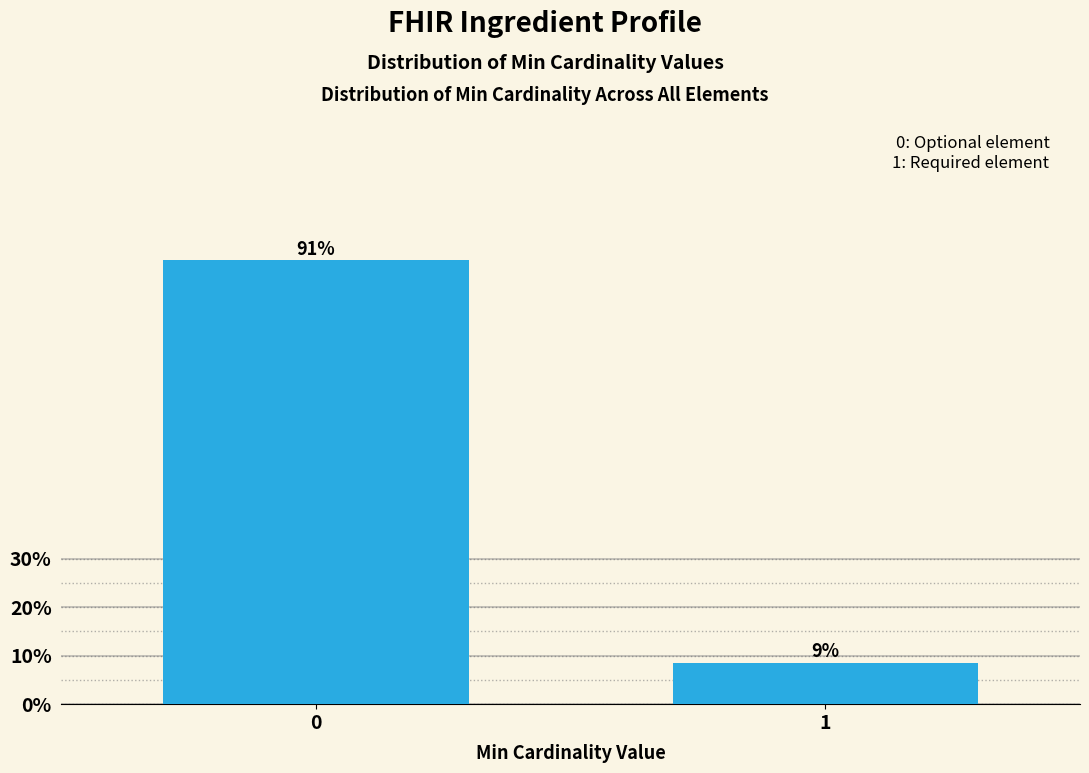

Does the chart contain any negative values?

No